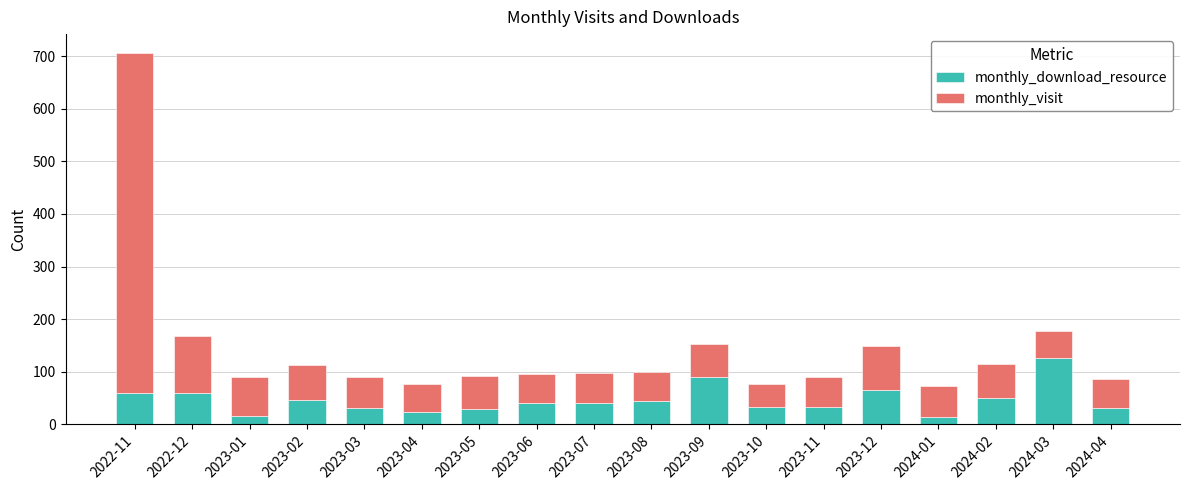

The value of monthly_download_resource at 2023-06 is 73. True or false?

False